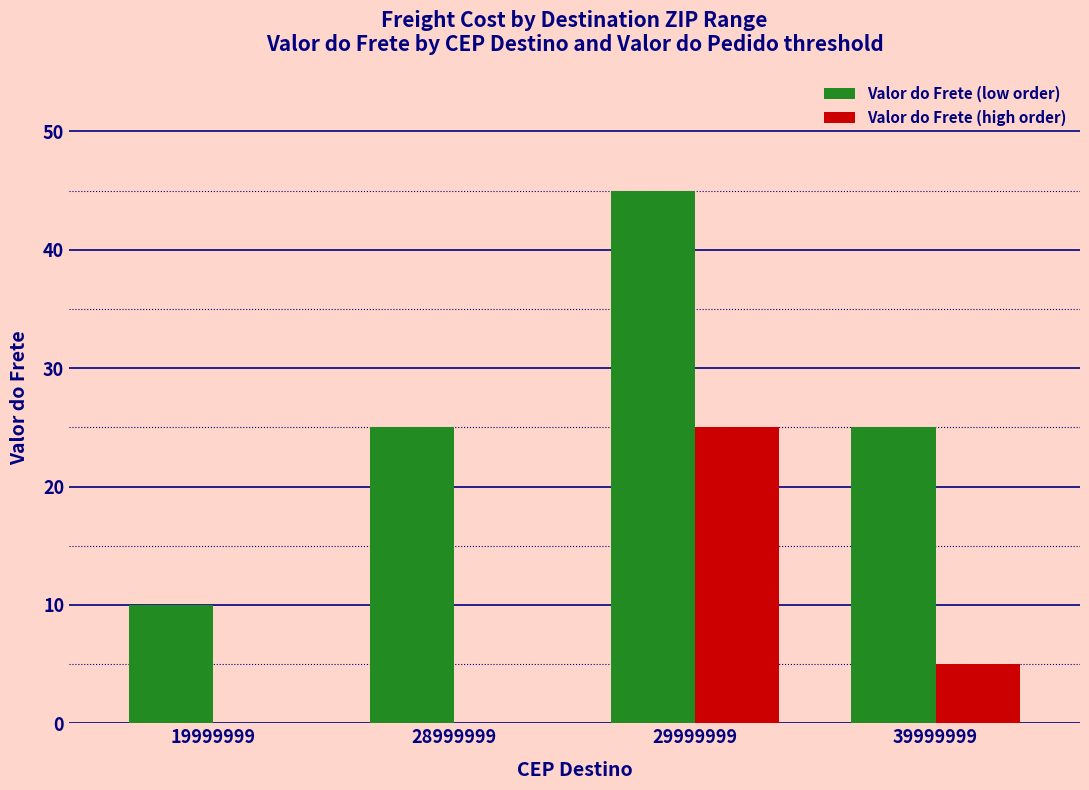

At which label is Valor do Frete (high order) closest to 12?

39999999